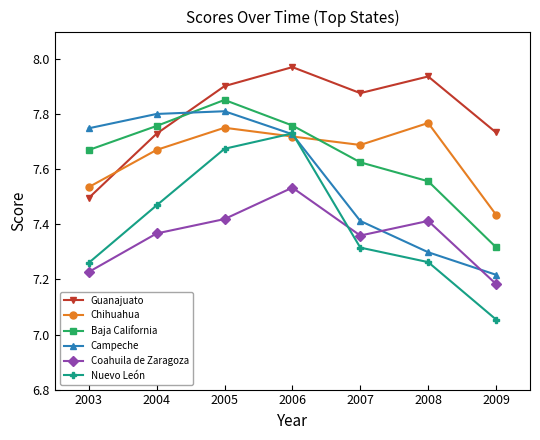

What is the sum of all Guanajuato values?

54.6